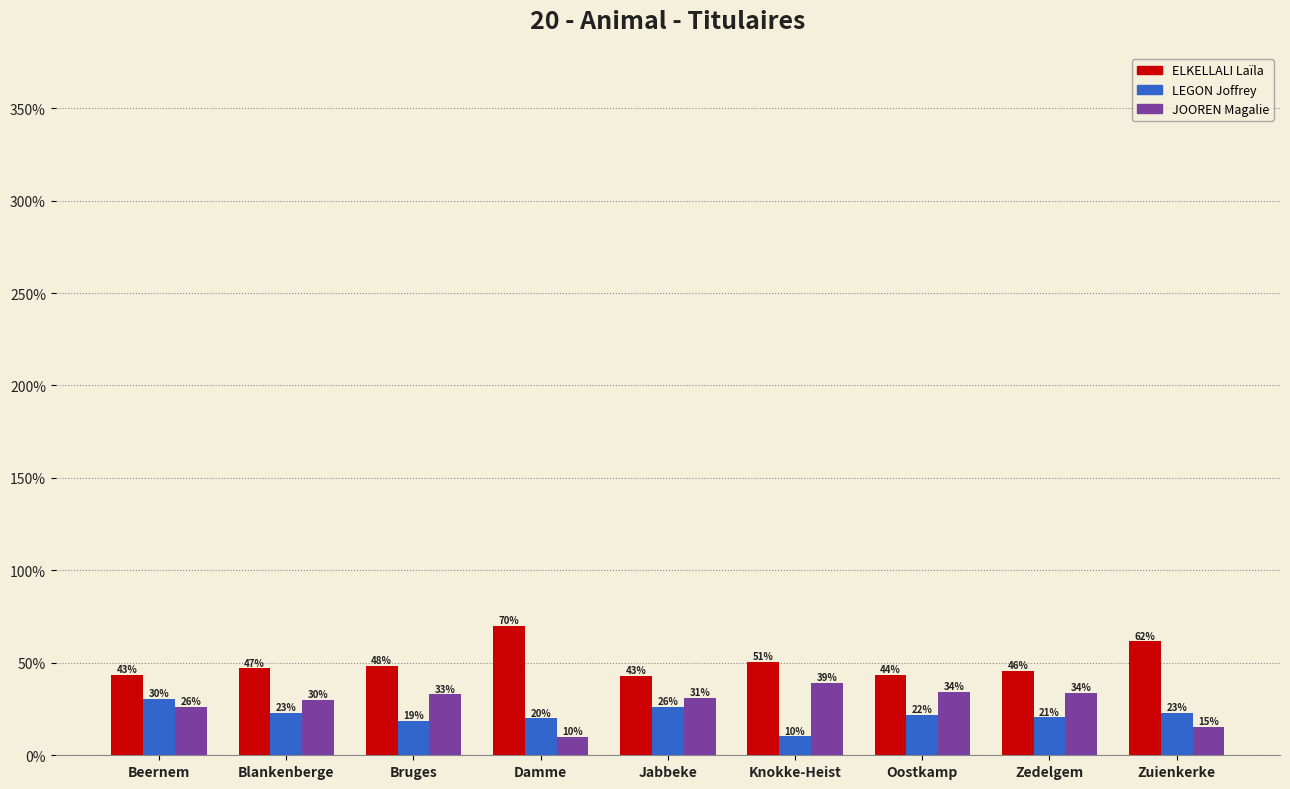

How many bars are there in each group?

3